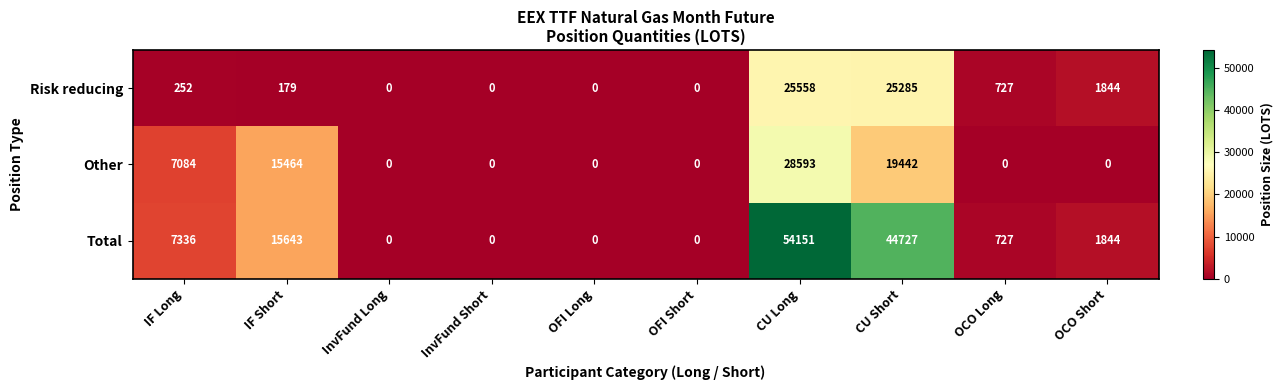

List the series in order of their peak value, highest first.

Total, Other, Risk reducing